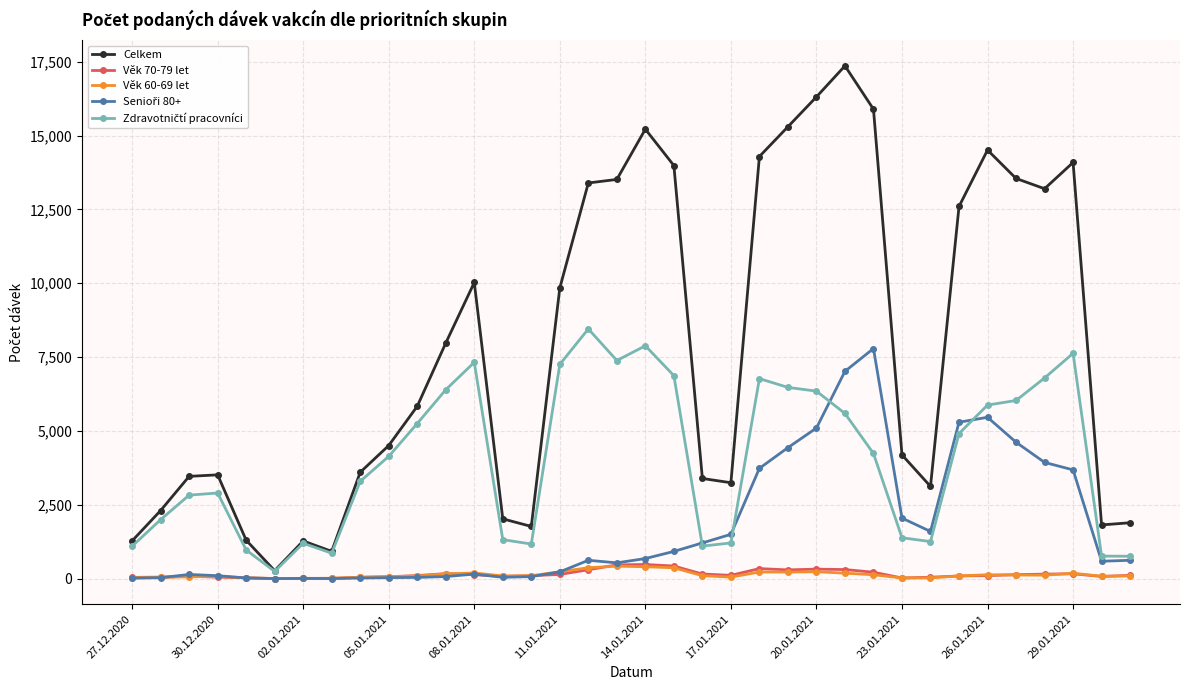

What is the greatest value displayed?

17362